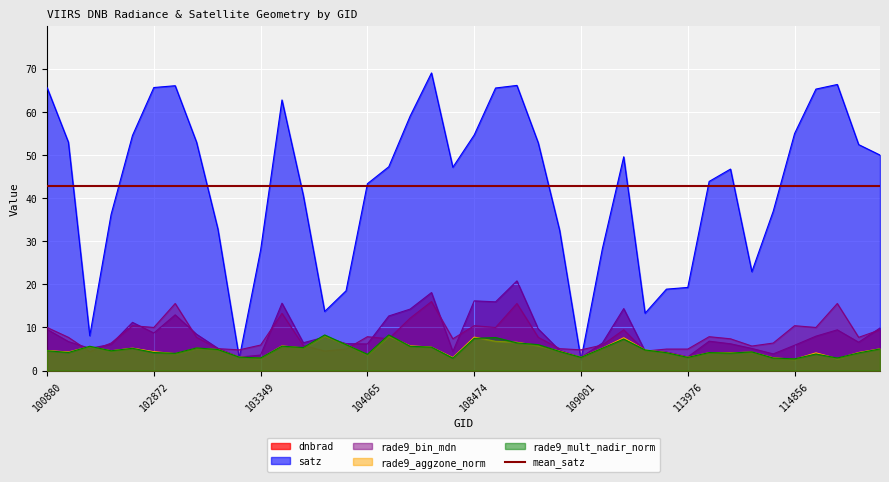

Where does the rade9_bin_mdn series first go above 7?

100880